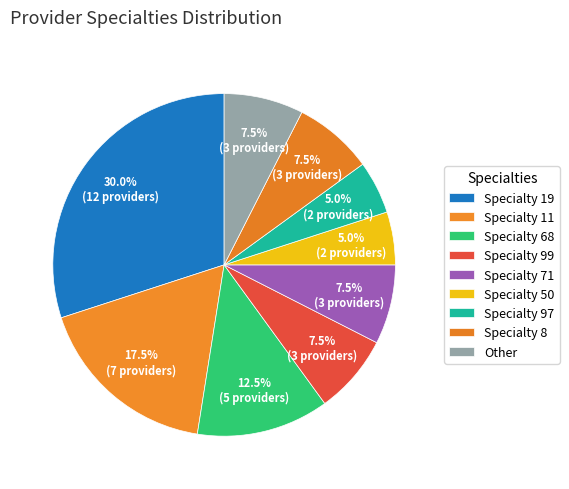

How many segments does this pie chart have?

9